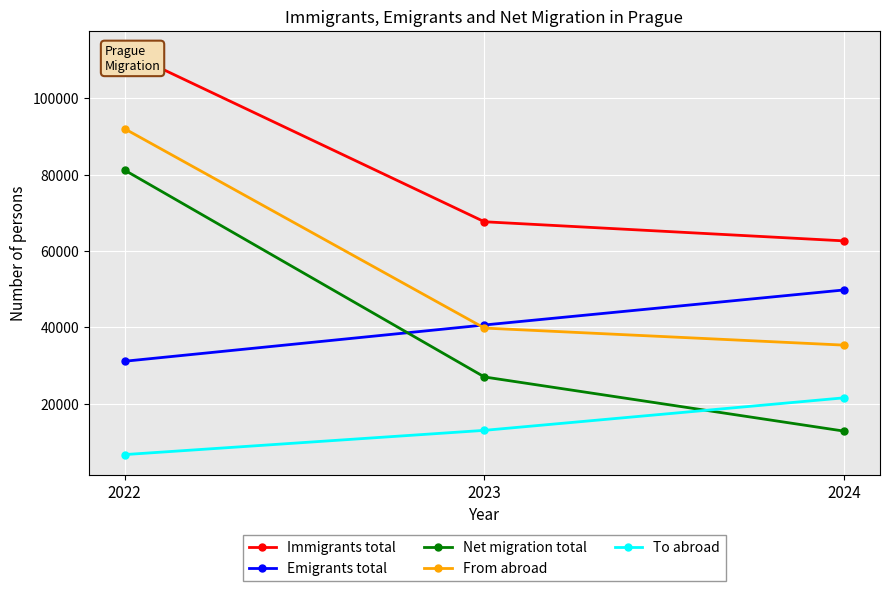

Rank the categories by To abroad value from lowest to highest.

2022, 2023, 2024